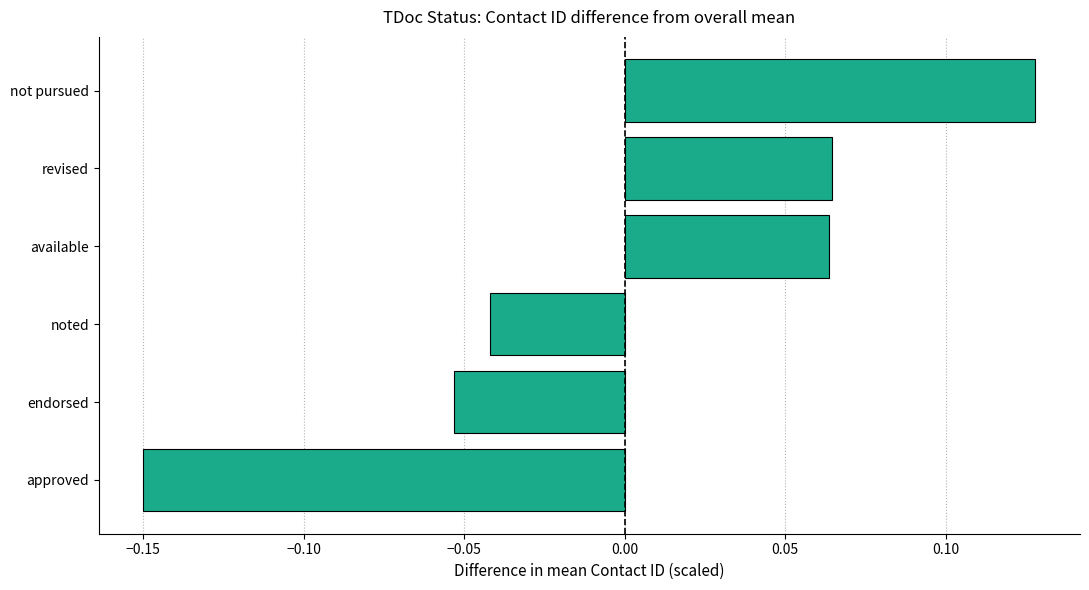

Count the values in the range 0 to 1.

3